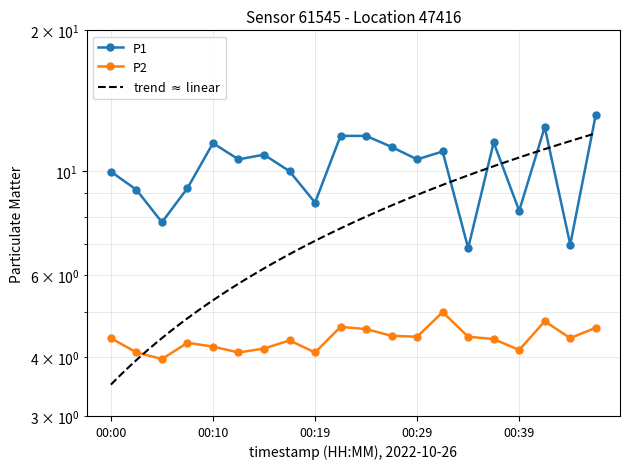

What is the sum of the P1 values at 00:39 and 00:29?

18.8